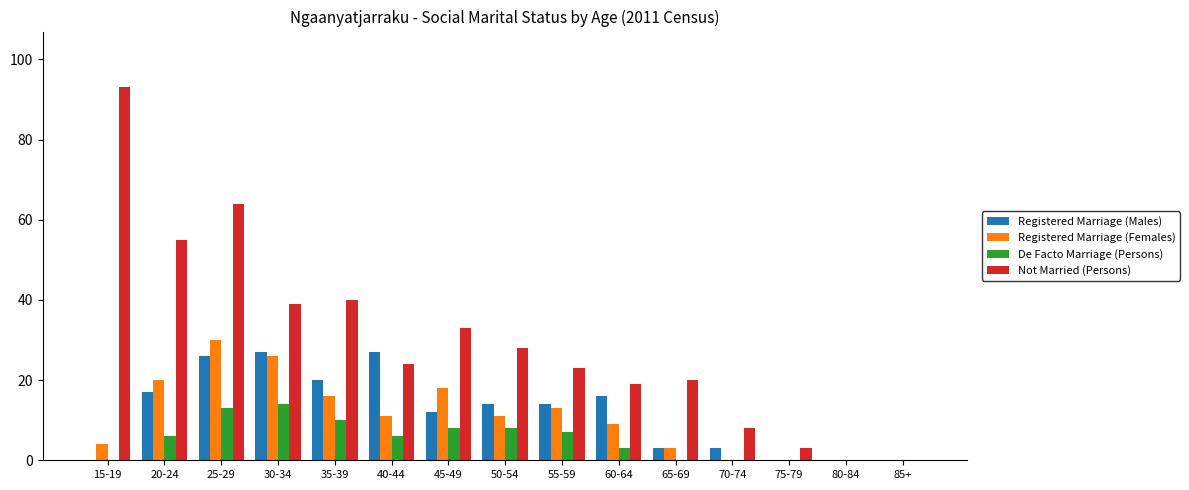

At which category is the sum across all series the highest?

25-29